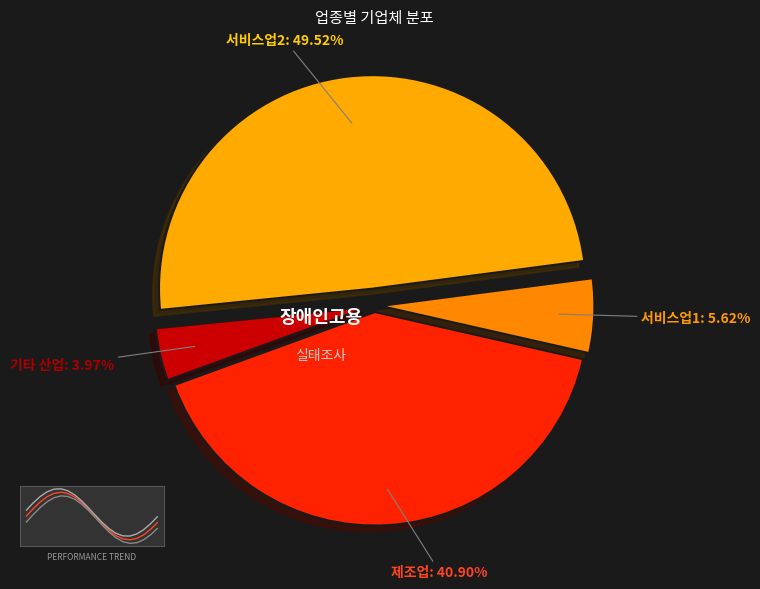

Rank the categories by value from lowest to highest.

기타 산업, 서비스업1, 제조업, 서비스업2